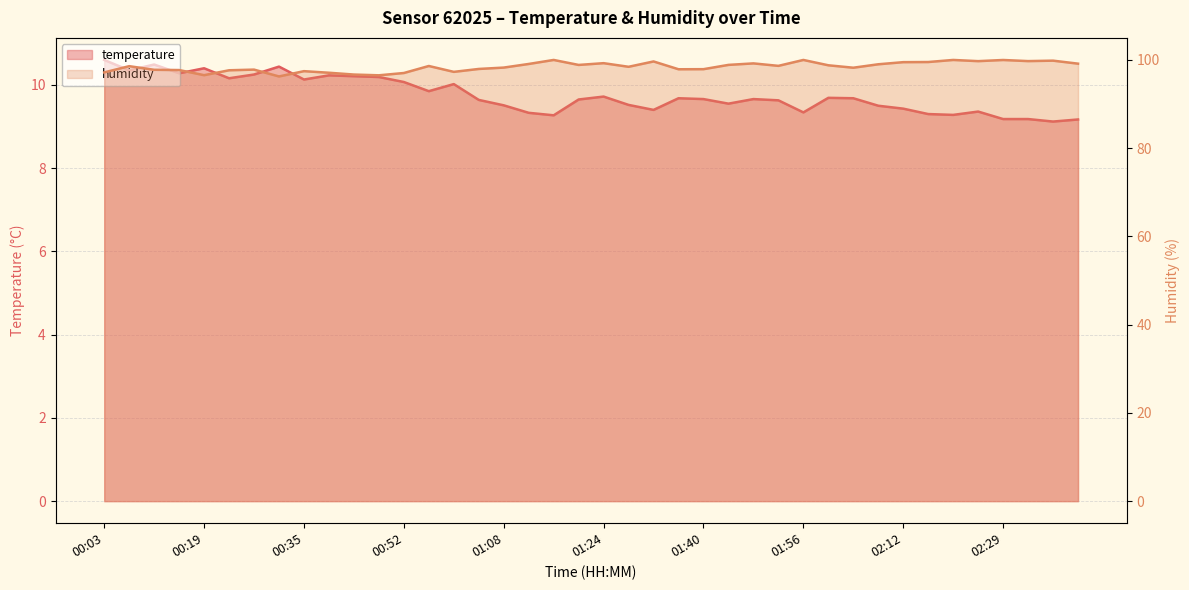

How many interior local peaks does the humidity series have?

12